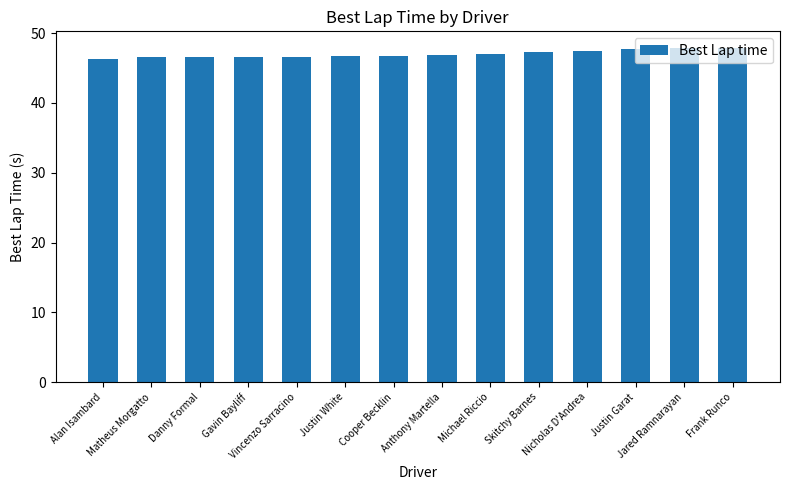

What is the value of the 6th bar from the left?

46.7